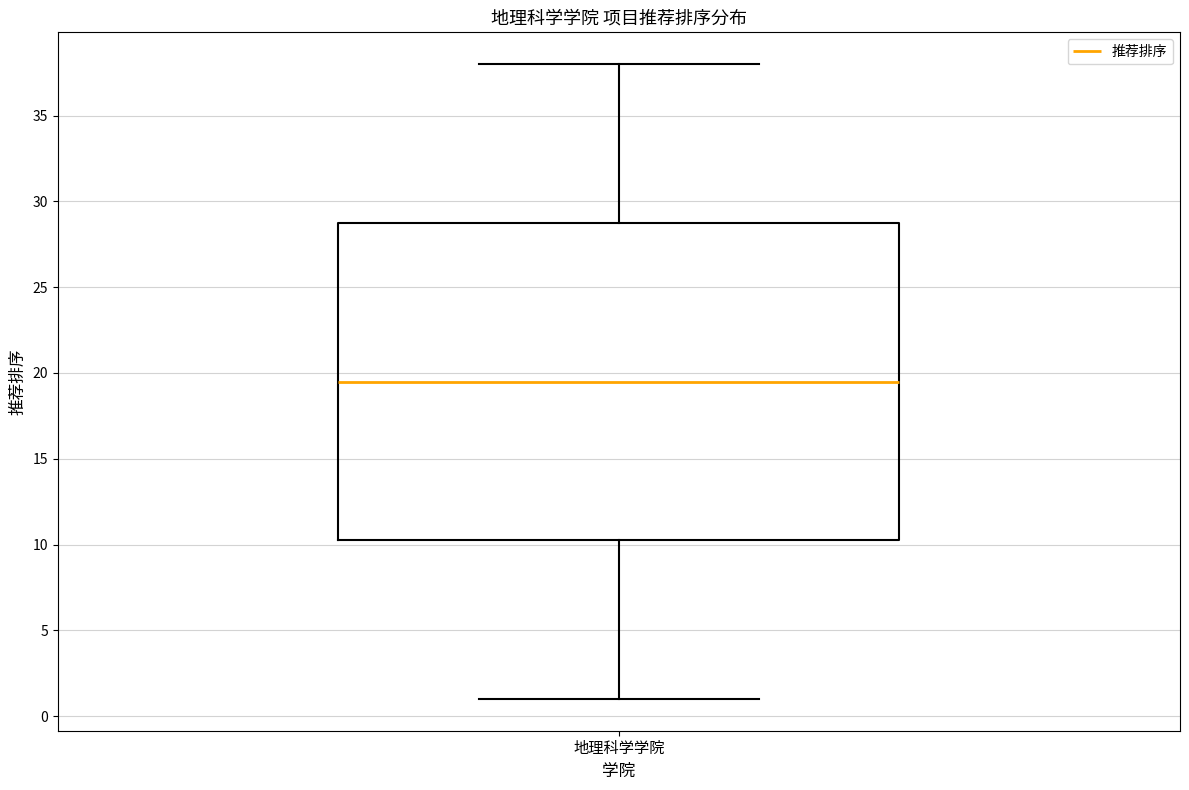

Where does the upper whisker of the box for 地理科学学院 end on the y-axis? The values are not printed on the chart, so give them approximately, as read against the axis.

38.0